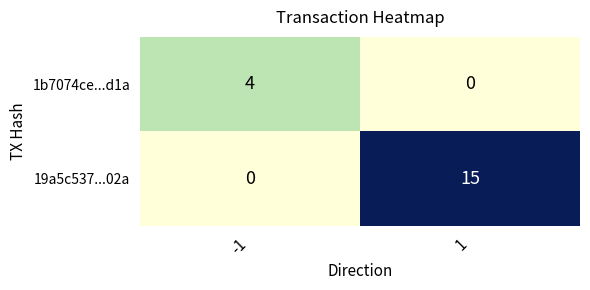

Reading right to left, what are all the values shown in this chart?

1b7074ce...d1a: 0	4
19a5c537...02a: 15	0